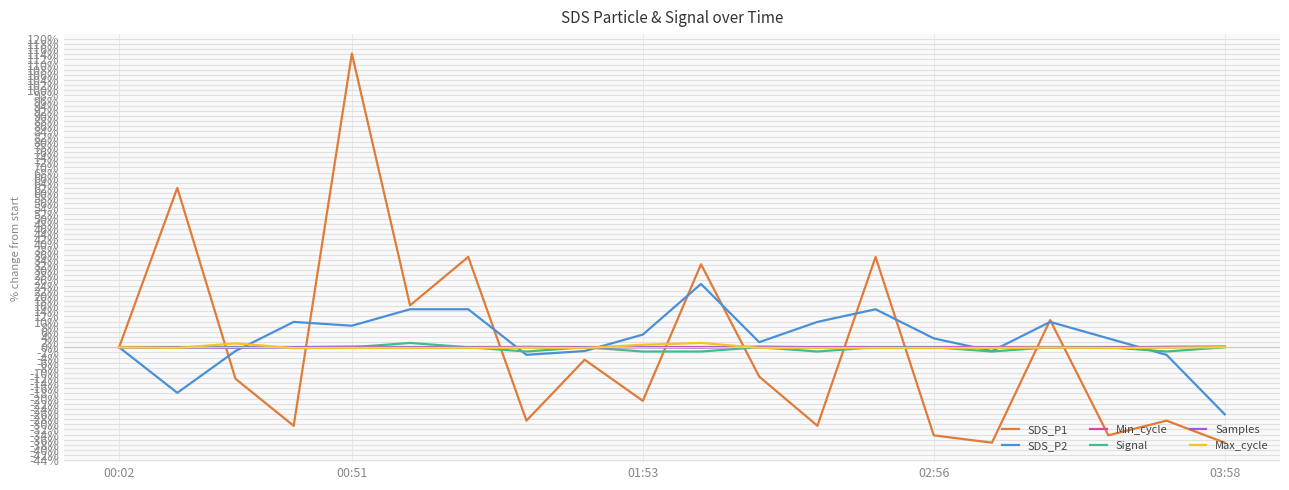

Which series has the largest range (max minus min)?

SDS_P1